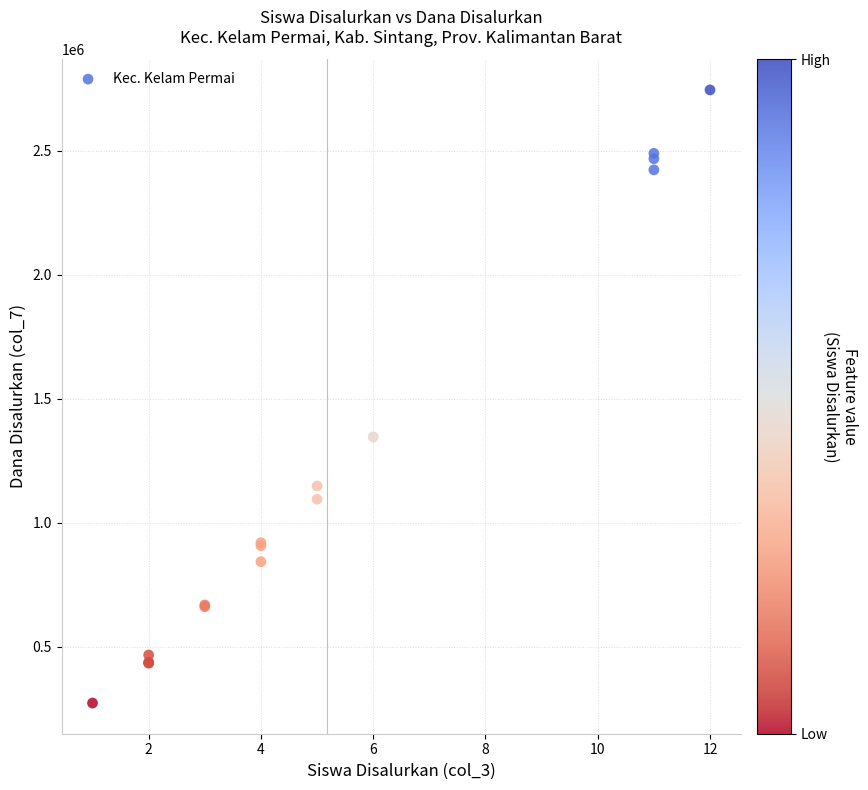

What Y value in the scatter plot is closest to 1509033?

1345852.1